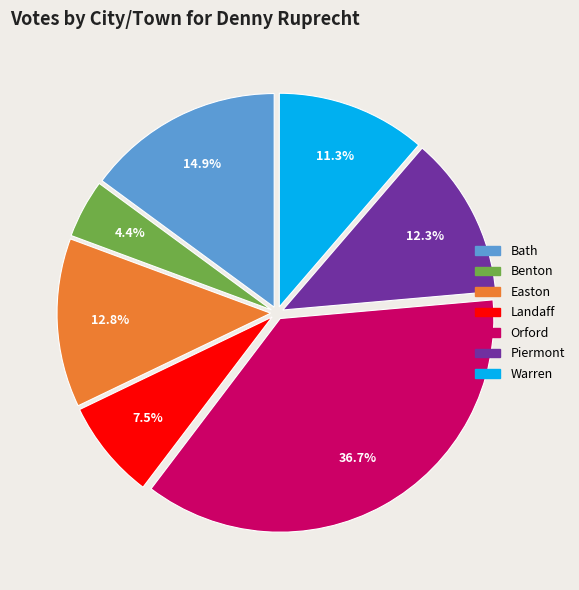

To the nearest percent, what is the average slice percentage?

14%